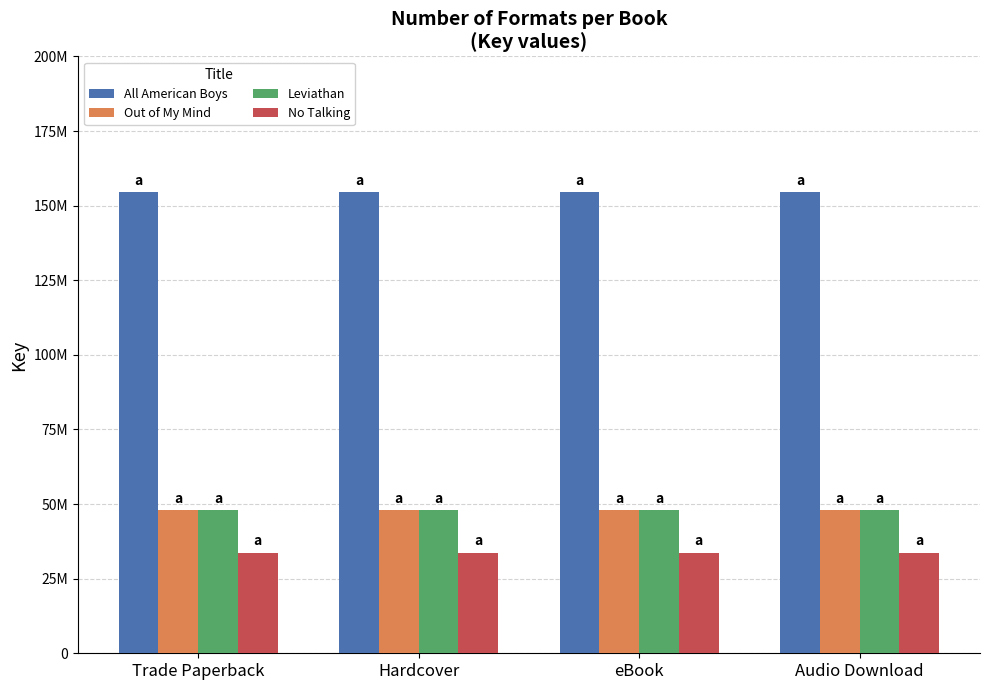

At which category is the sum across all series the highest?

Trade Paperback